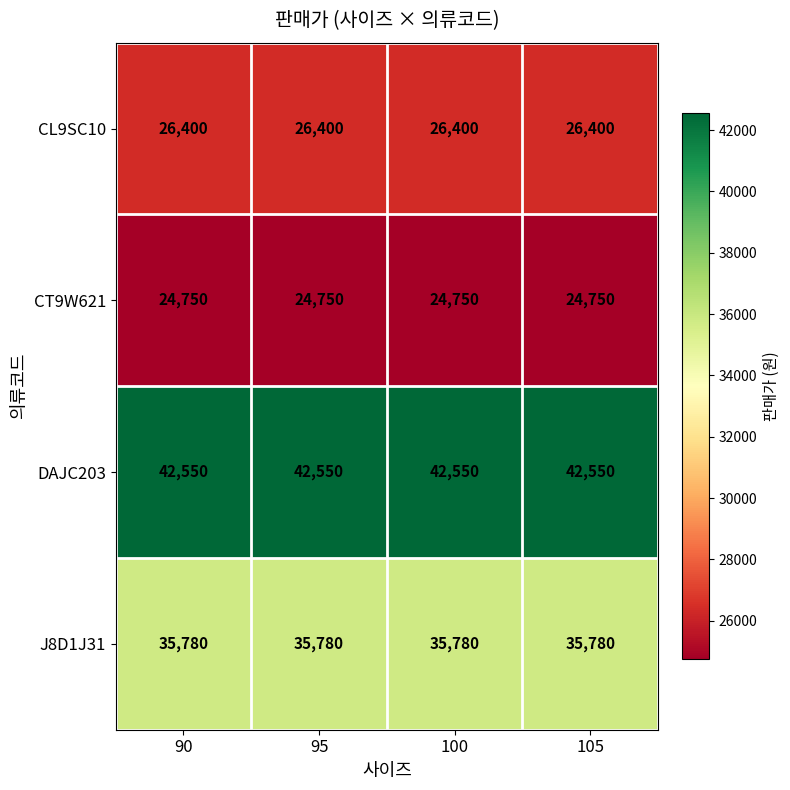

The value of J8D1J31 at 105 is 57903. True or false?

False